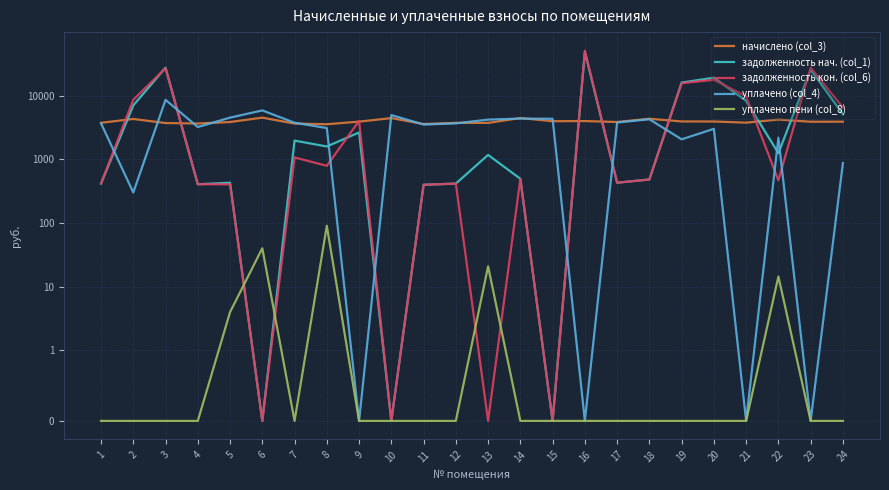

Does the chart have visible grid lines?

Yes